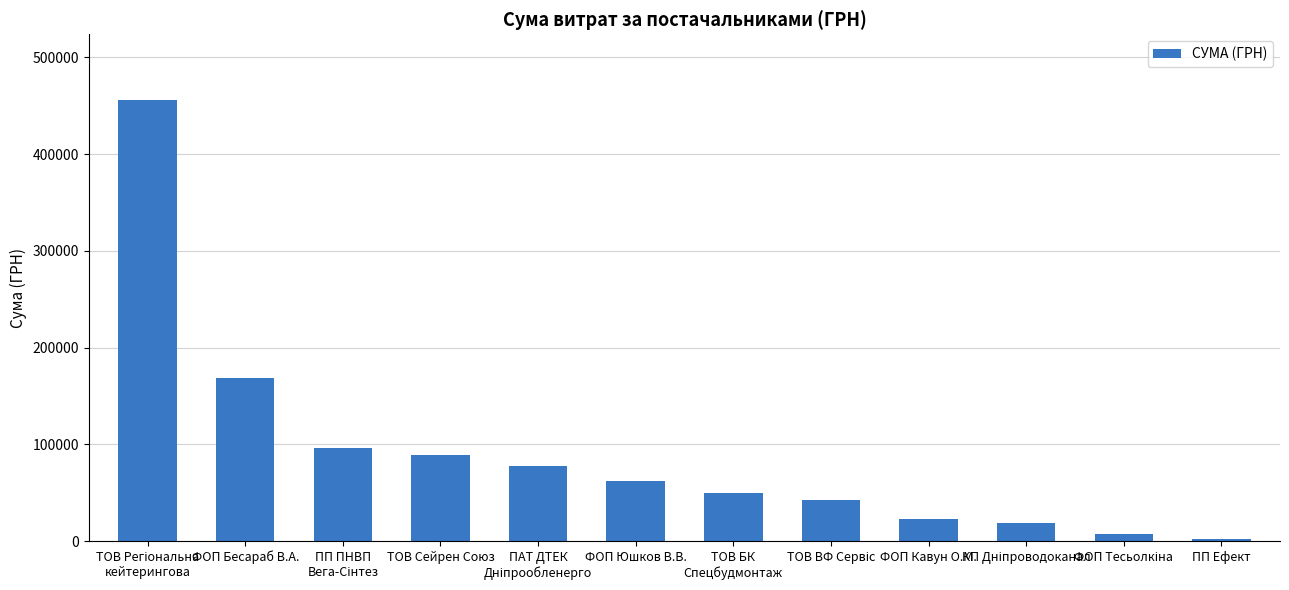

The chart shows a value of 168776.0 at ФОП Бесараб В.А.. True or false?

True